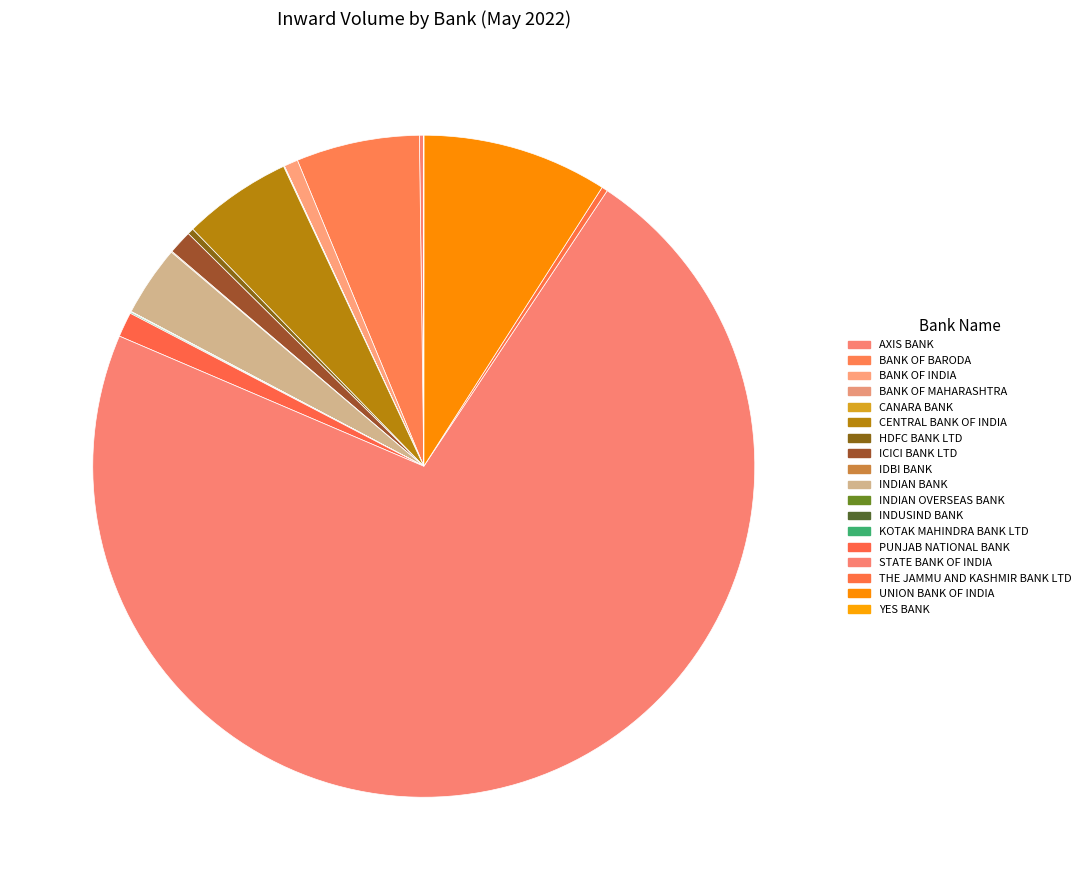

What percentage is NOT represented by YES BANK?

100.0%